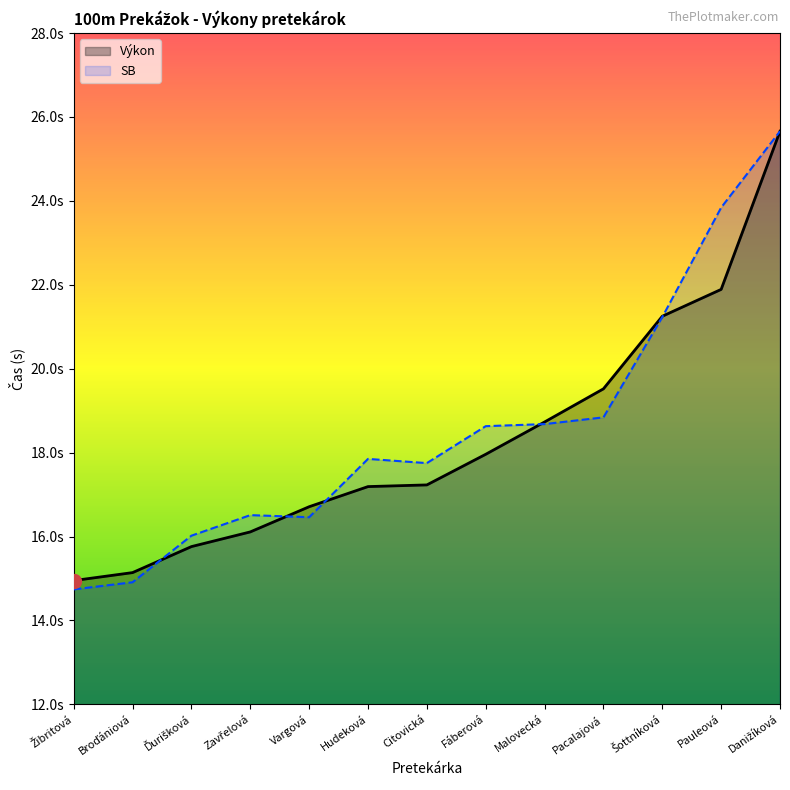

How many data points does each series have?

13